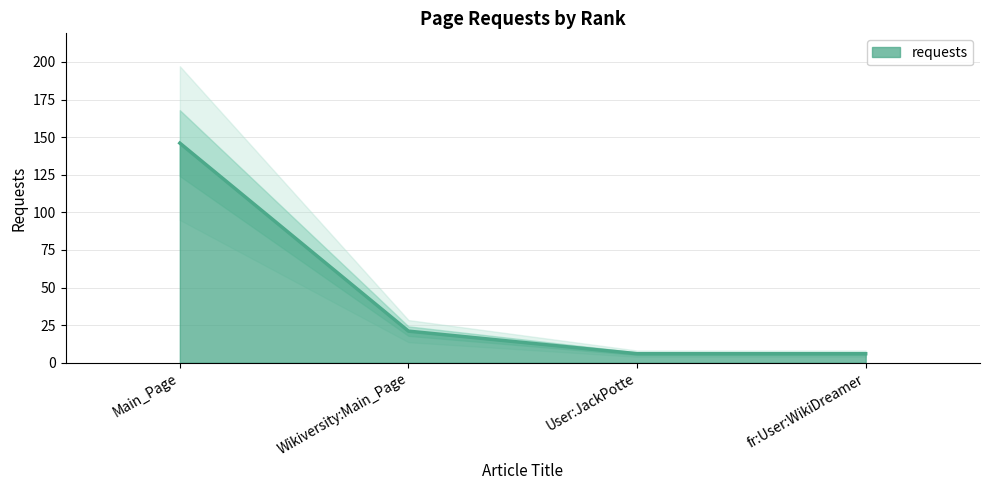

Is it true that the value at fr:User:WikiDreamer is 6?

True